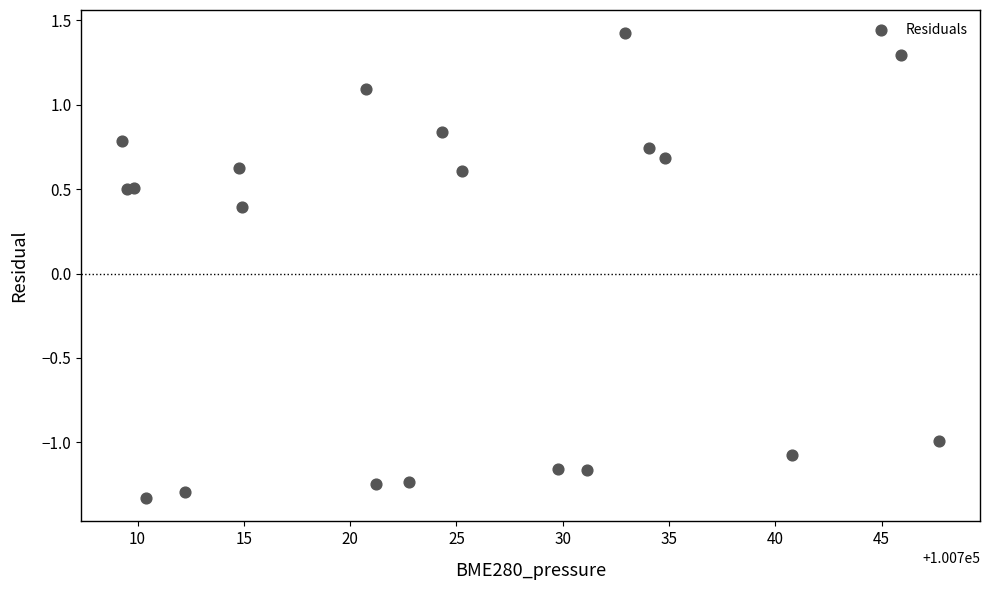

What Y value in the scatter plot is closest to 0?

0.4